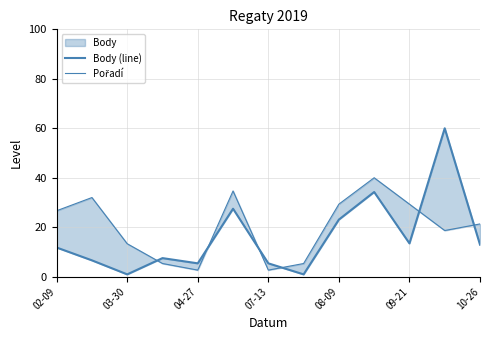

How many times do Body (line) and Pořadí cross each other?

6